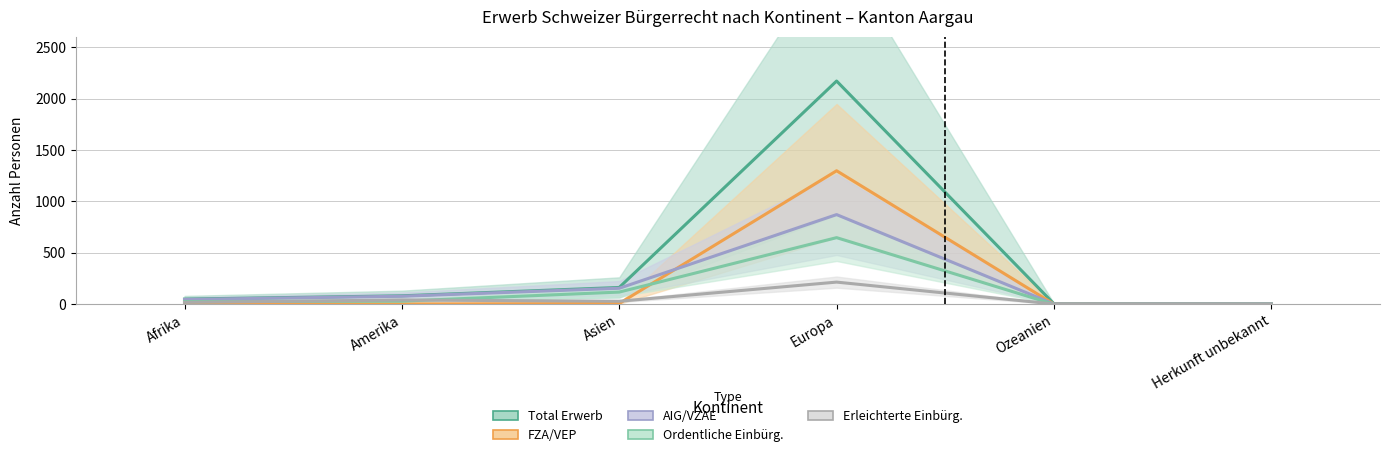

What is the value of the Erleichterte Einbürg point at the 5th from the left?

3